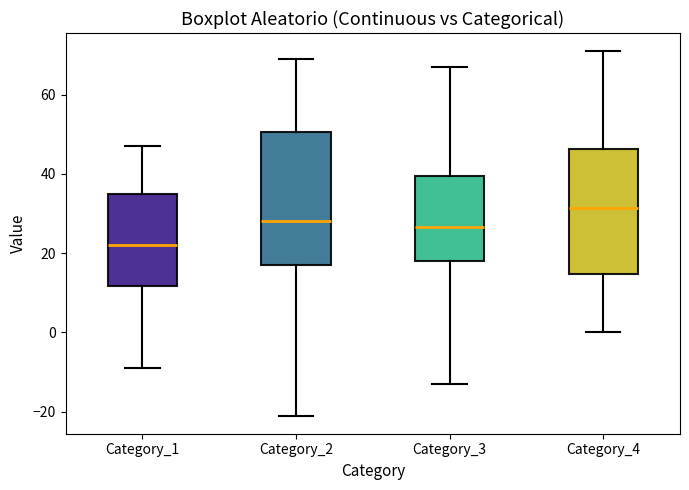

Which box's median line is the lowest?

Category_1